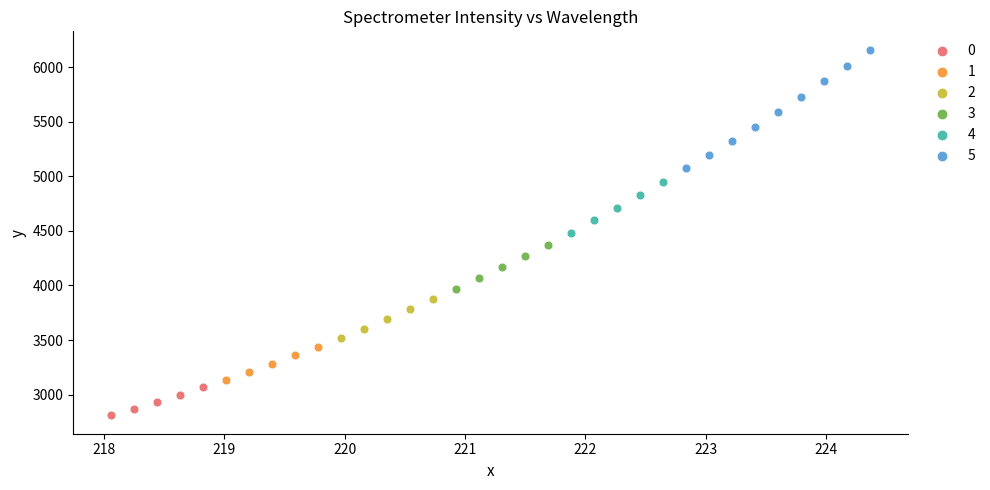

Which series contains the highest Y value?

5